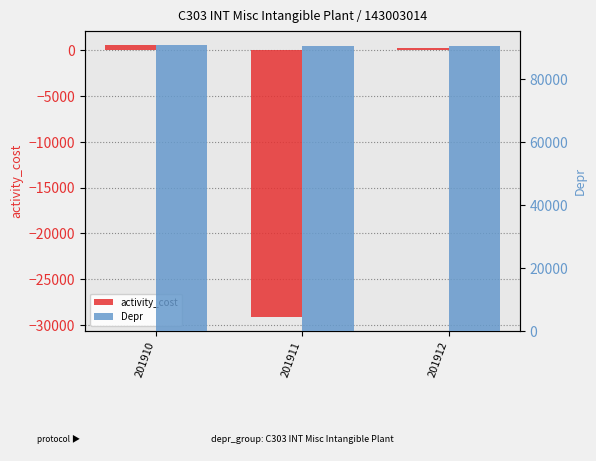

Rank the categories by Depr value from highest to lowest.

201910, 201911, 201912